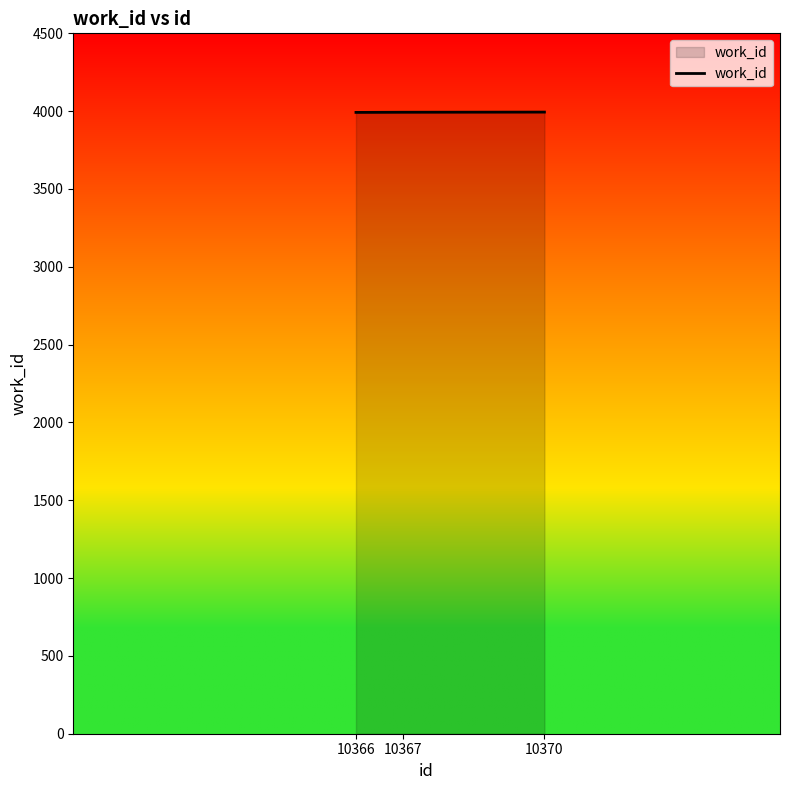

What is the average value?

3993